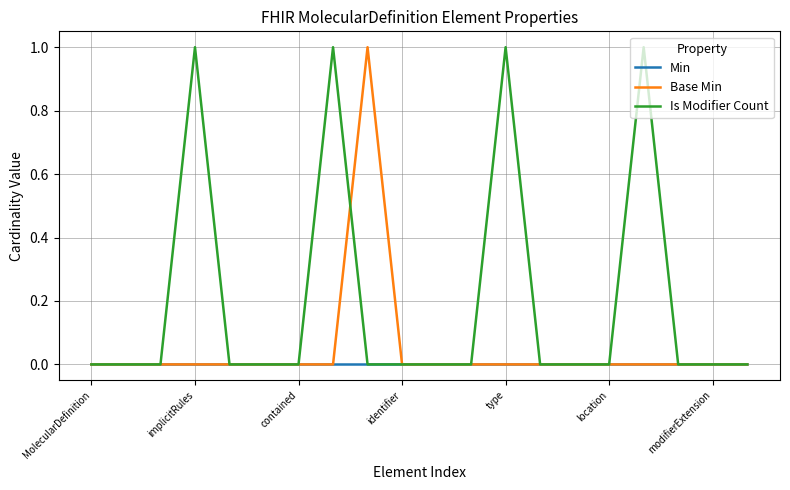

What are all the series names shown in the legend?

Min, Base Min, Is Modifier Count